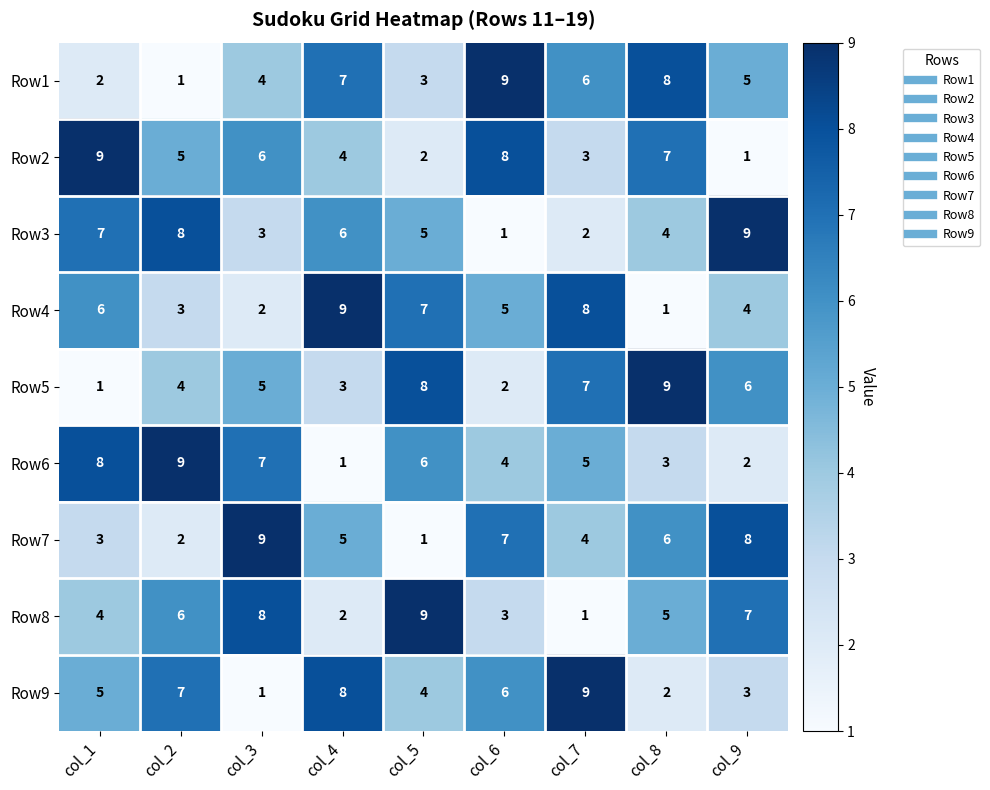

Count the number of categories in the chart.

9